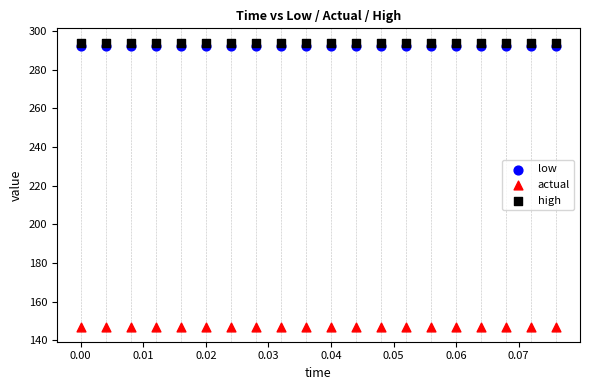

Which series contains the lowest Y value?

actual